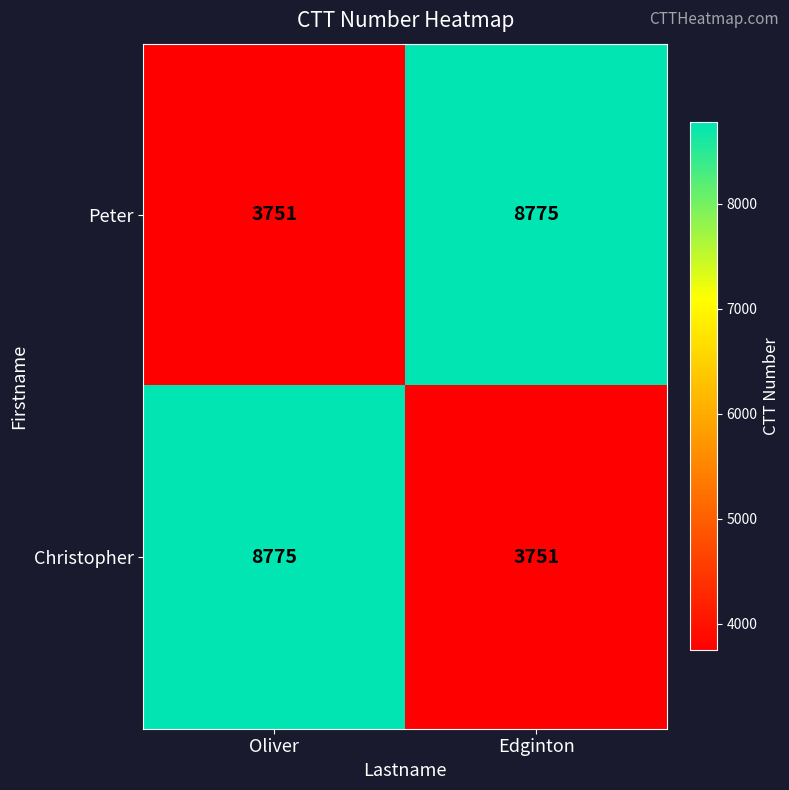

What is the difference between the Peter values at Oliver and Edginton?

5024